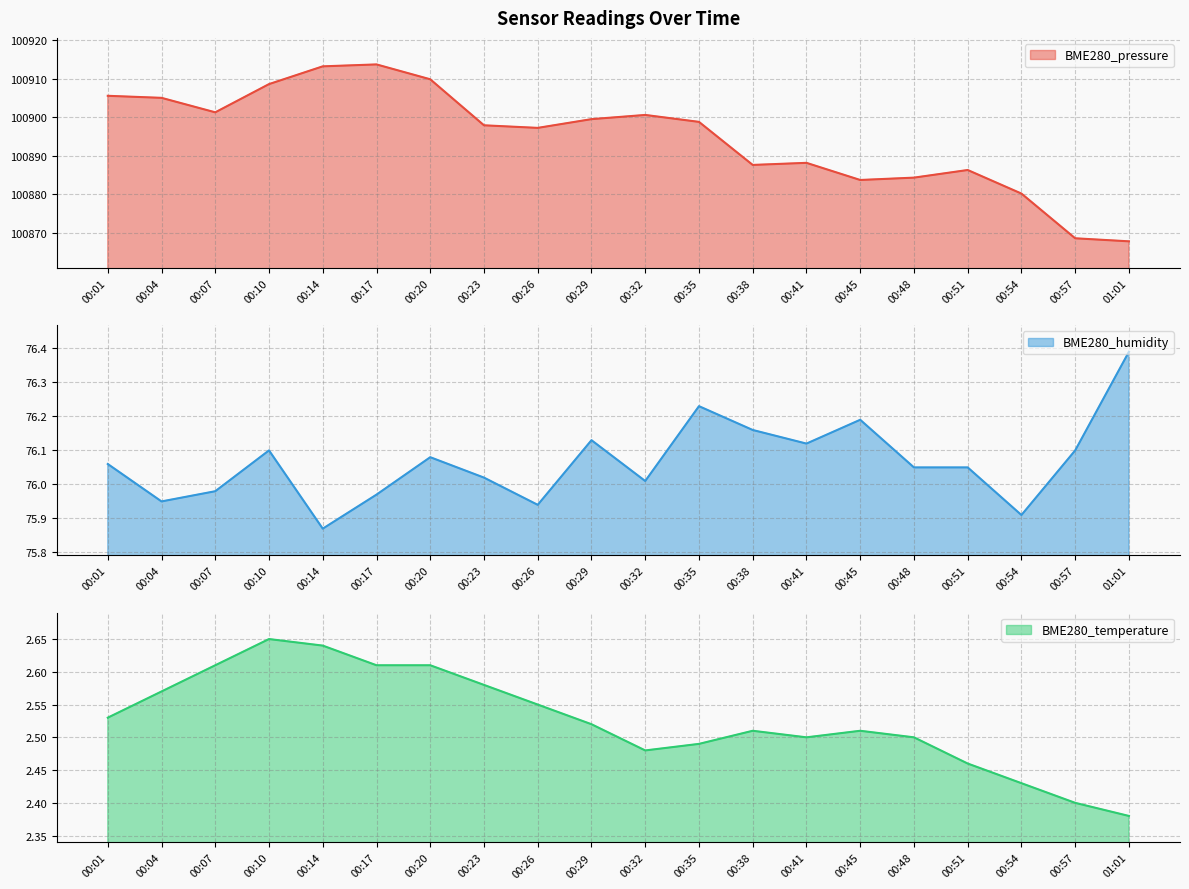

Reading right to left, list all the values displayed in this chart.

BME280_pressure: 100867.7	100868.5	100880.1	100886.2	100884.3	100883.7	100888.1	100887.6	100898.8	100900.6	100899.5	100897.2	100897.9	100909.8	100913.7	100913.2	100908.6	100901.2	100905.0	100905.5
BME280_humidity: 76.4	76.1	75.9	76.0	76.0	76.2	76.1	76.2	76.2	76.0	76.1	75.9	76.0	76.1	76.0	75.9	76.1	76.0	76.0	76.1
BME280_temperature: 2.4	2.4	2.4	2.5	2.5	2.5	2.5	2.5	2.5	2.5	2.5	2.5	2.6	2.6	2.6	2.6	2.6	2.6	2.6	2.5